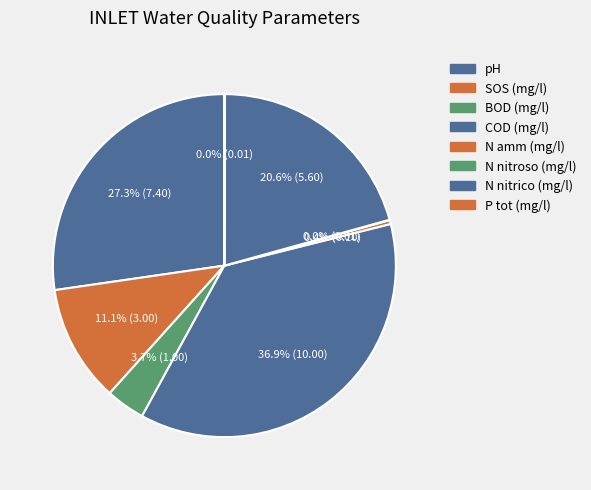

To the nearest percent, what is the average slice percentage?

12%